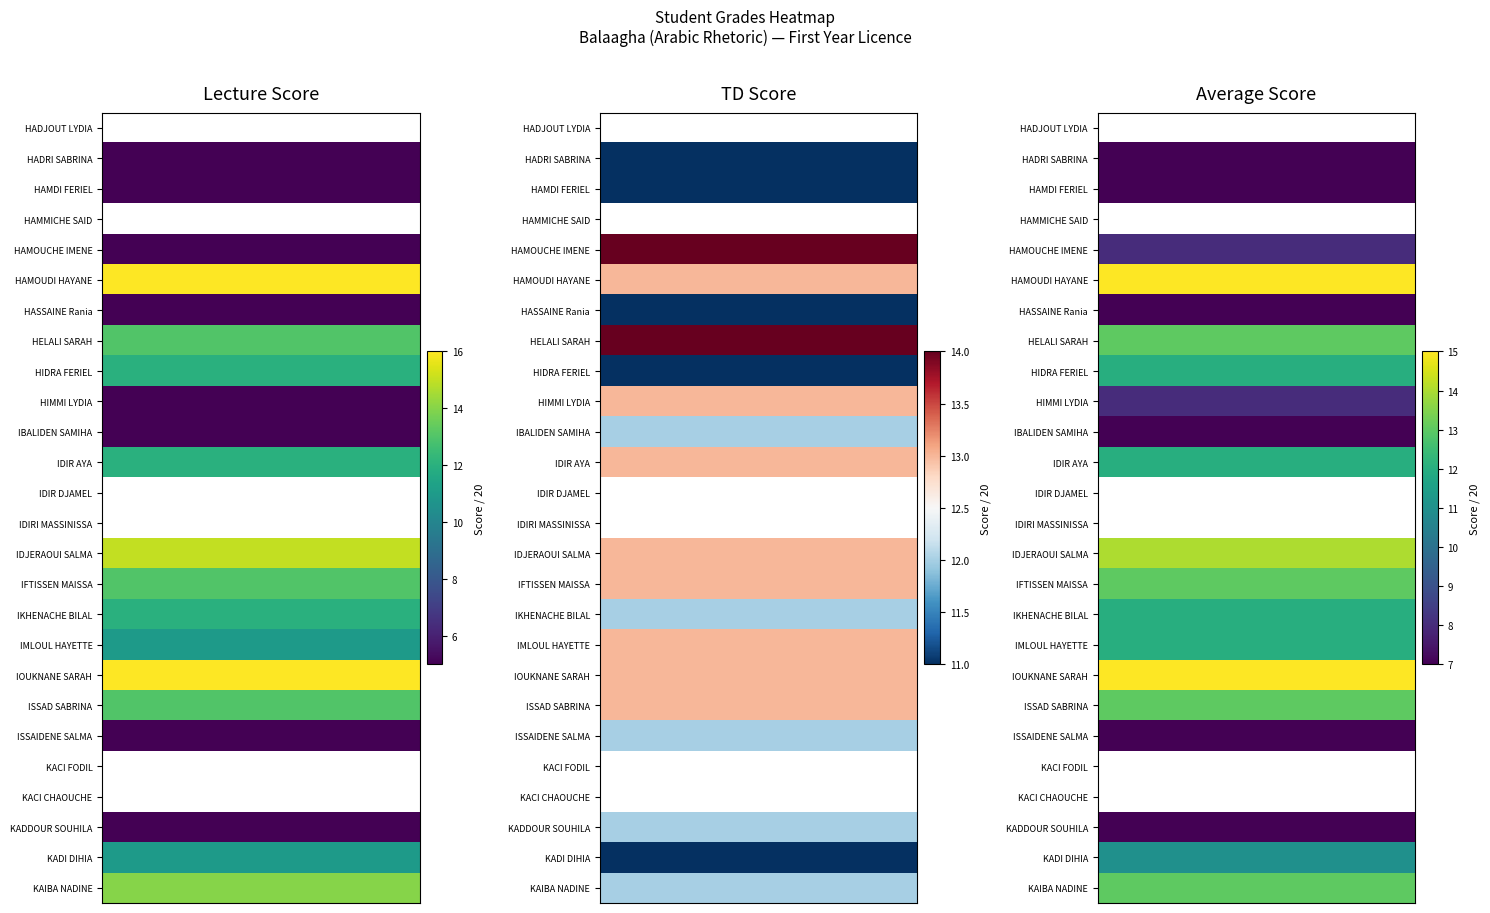

How many data points does each series have?

5